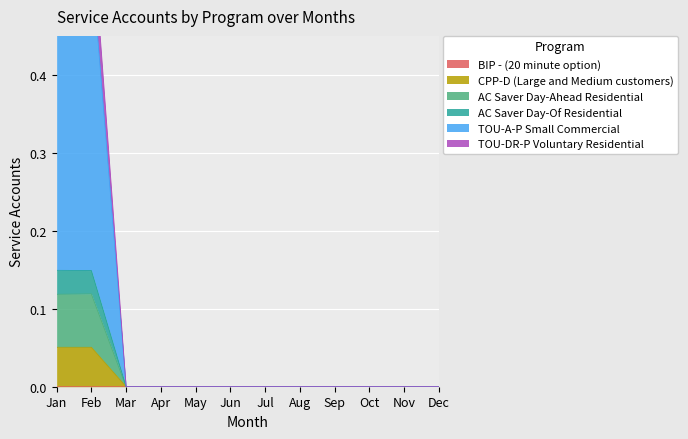

True or false: BIP - (20 minute option) and TOU-DR-P Voluntary Residential cross at least once.

False